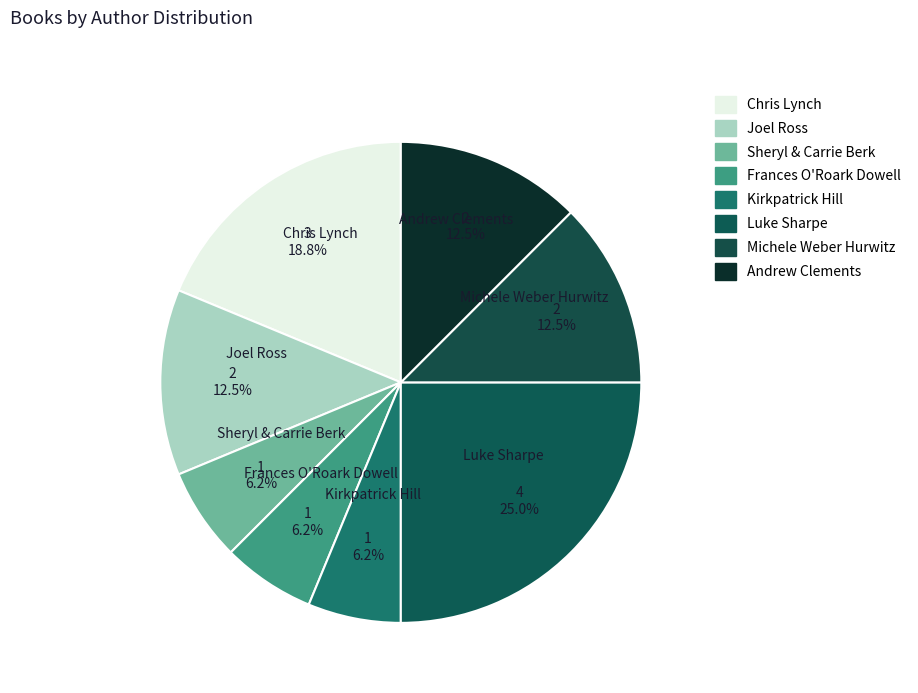

How many slices are in this pie chart?

8